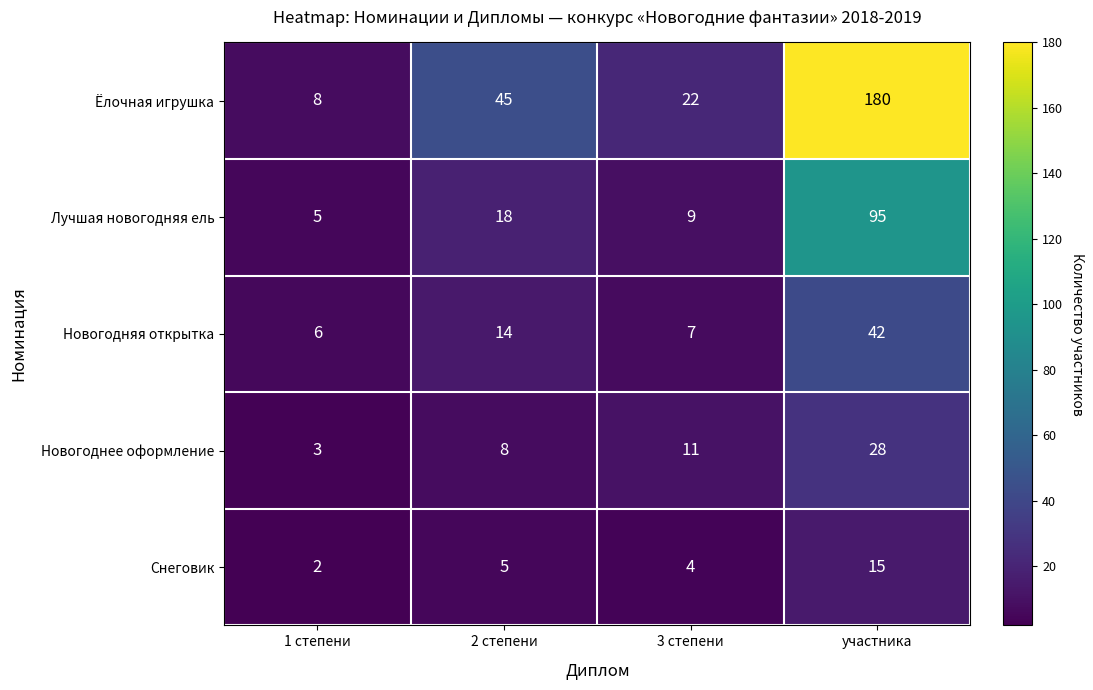

Which category has the highest value across all series?

участника